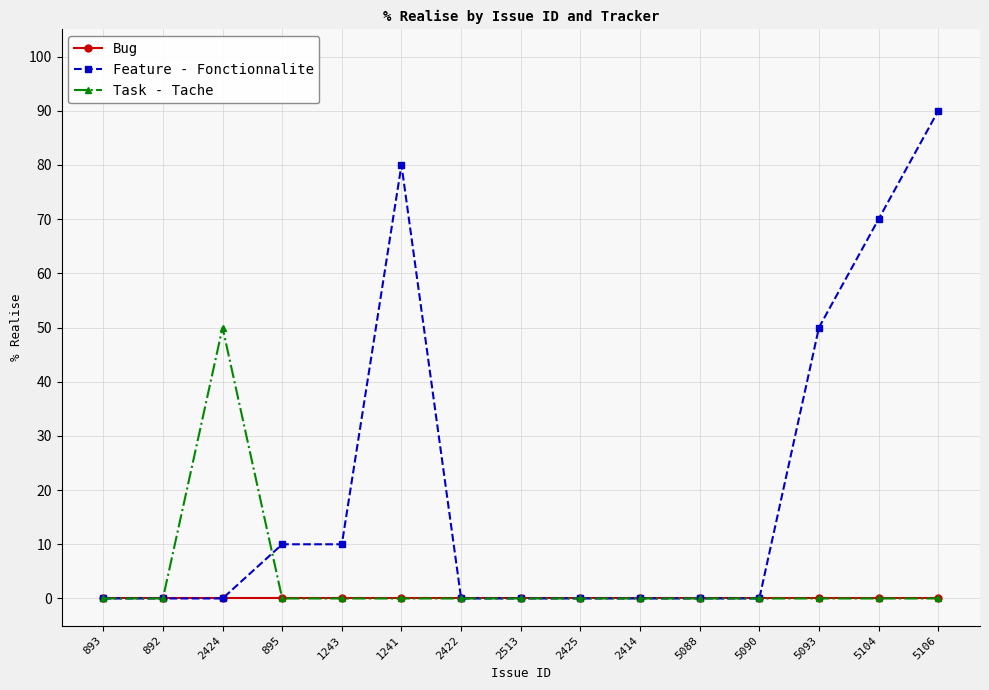

In Task - Tache, how many points are higher than both neighbors (excluding endpoints)?

1